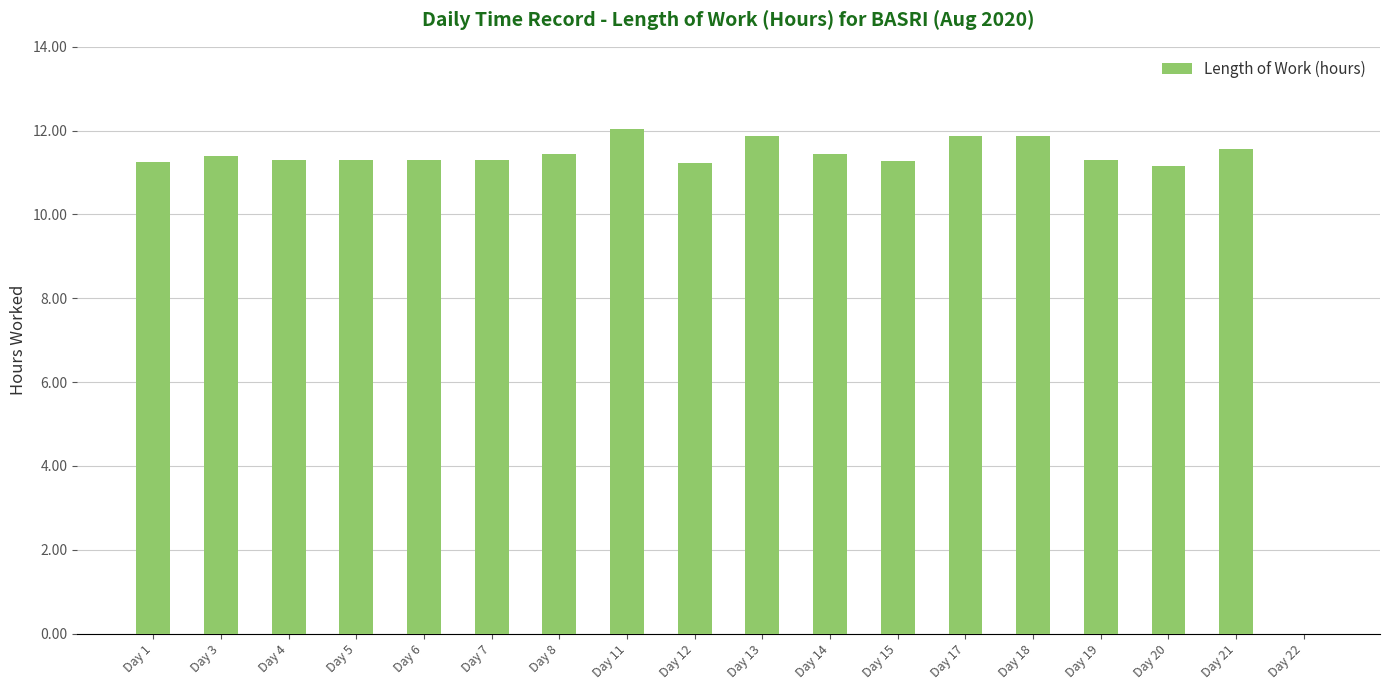

What is the ratio of the value at Day 19 to the value at Day 21?

1.0